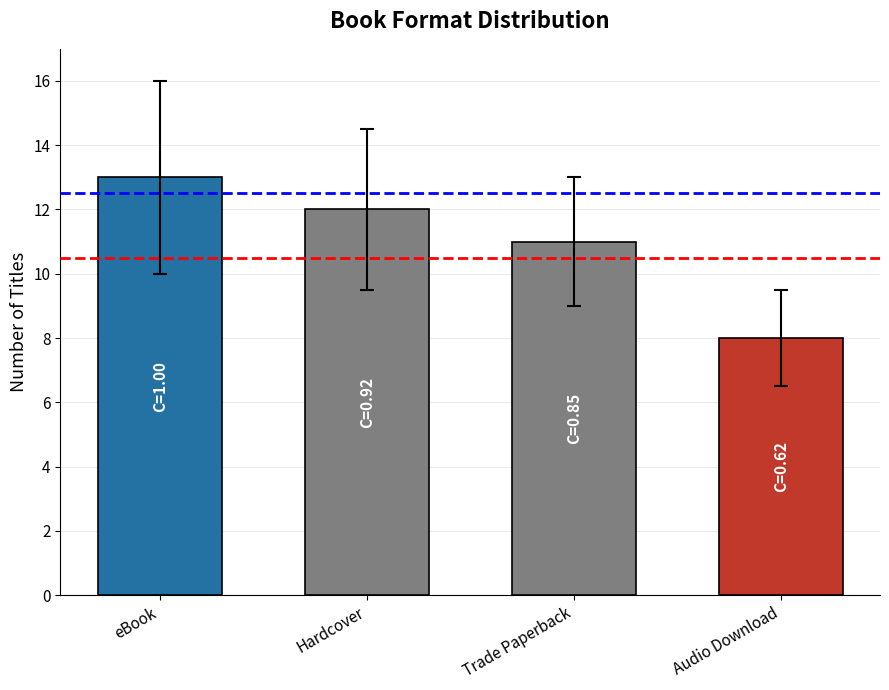

What is the difference between the values at eBook and Hardcover?

1